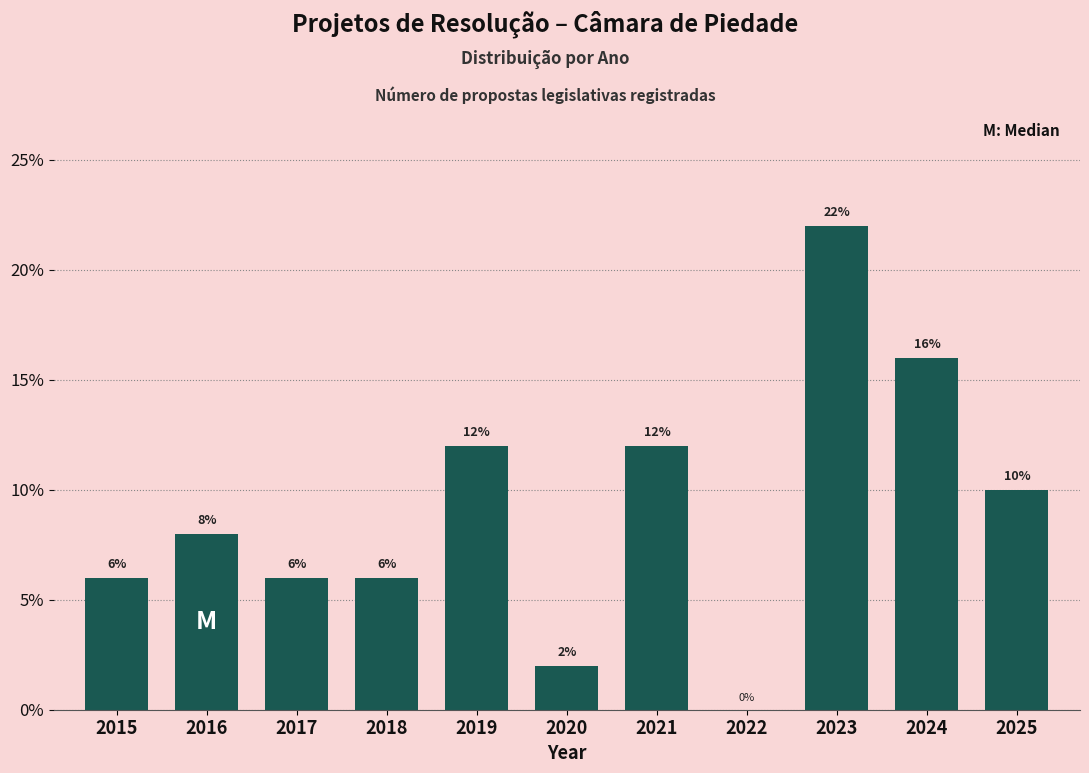

Reading right to left, transcribe all the data shown in this chart.

2025=10	2024=16	2023=22	2022=0	2021=12	2020=2	2019=12	2018=6	2017=6	2016=8	2015=6